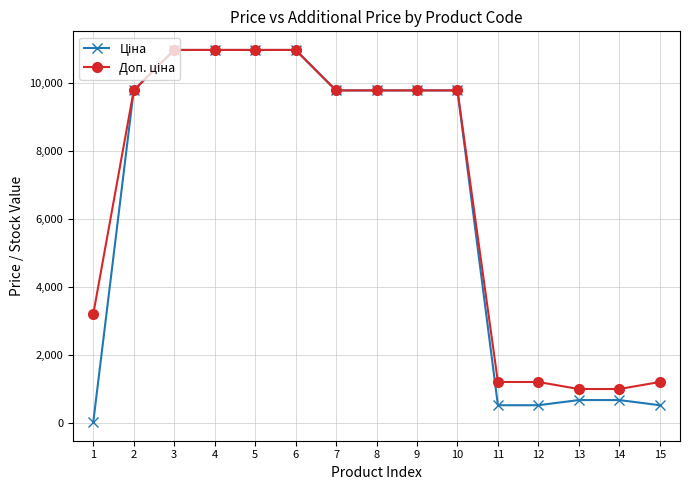

What is the maximum value shown in the chart?

10964.4